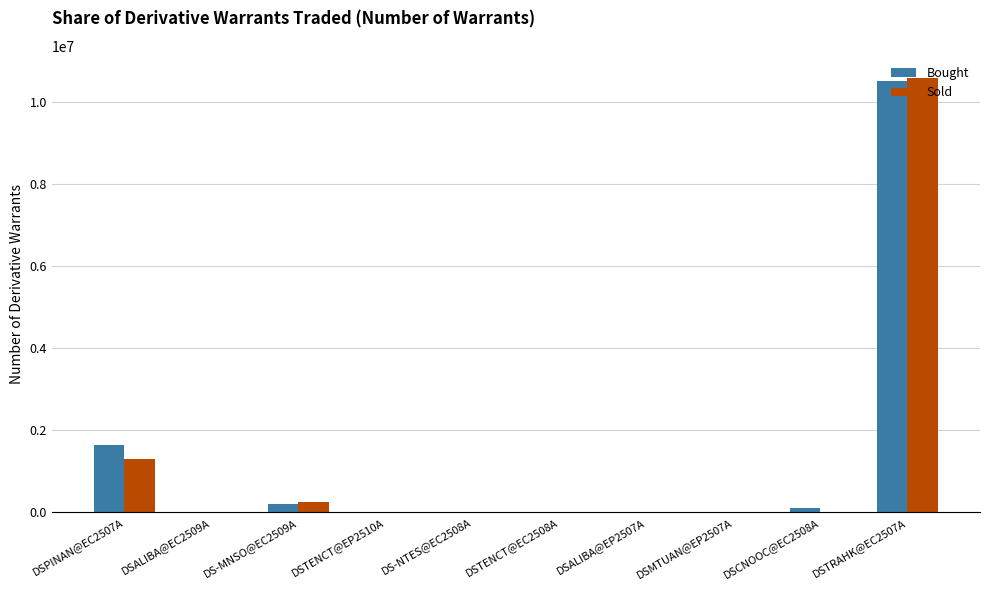

Which label corresponds to the largest value in the chart?

DSTRAHK@EC2507A